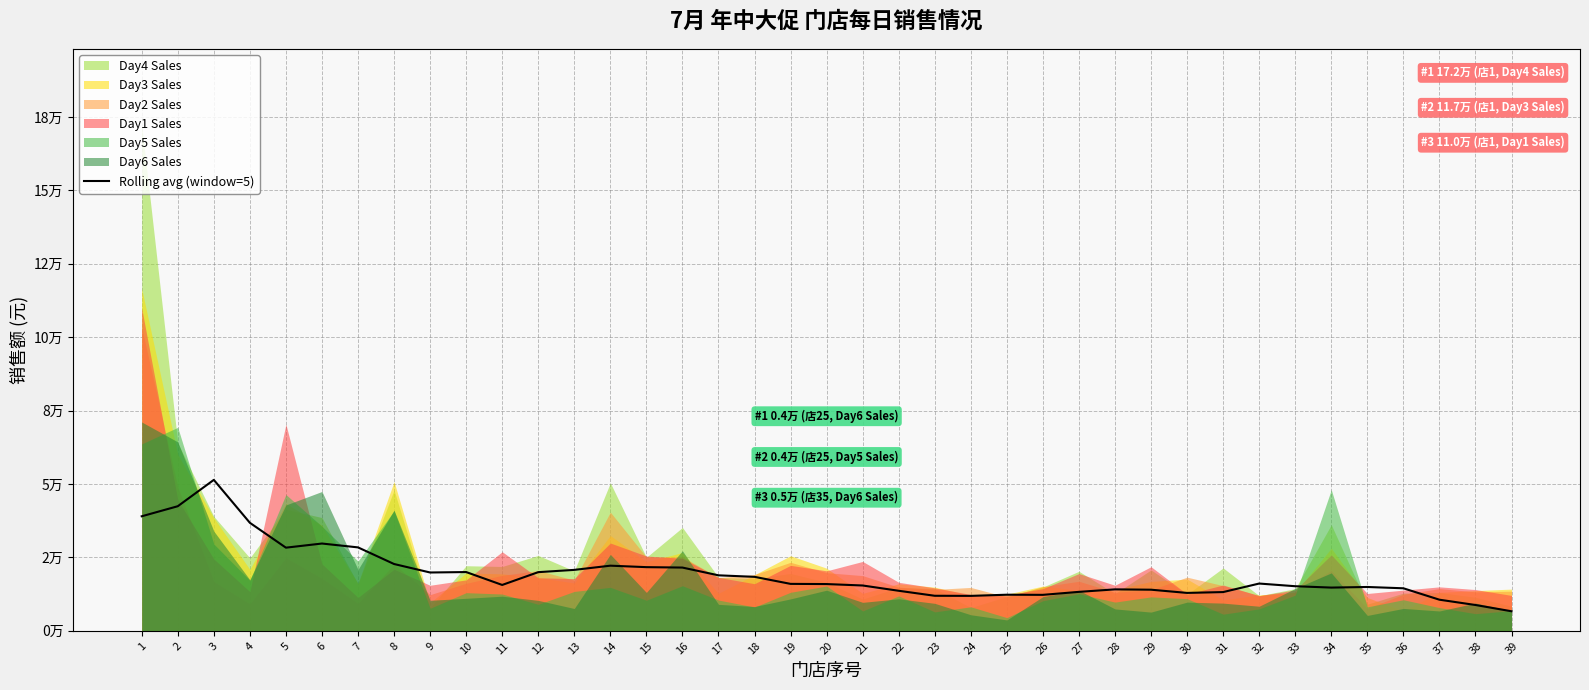

The chart shows a value of 11932.2 at 23. True or false?

True